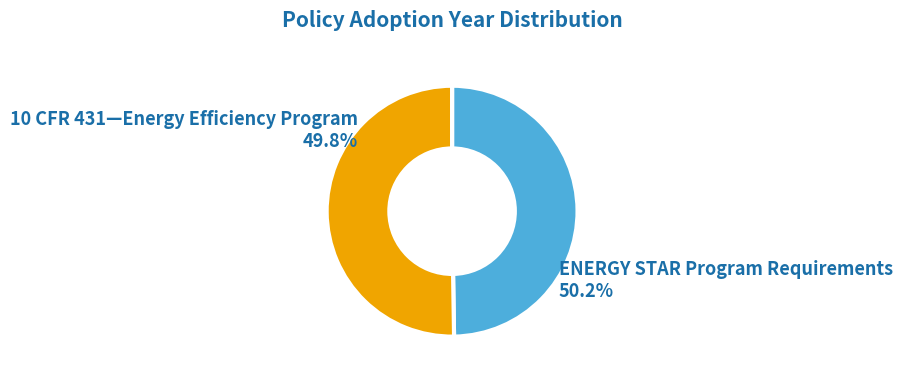

Count the number of slices in the pie.

2